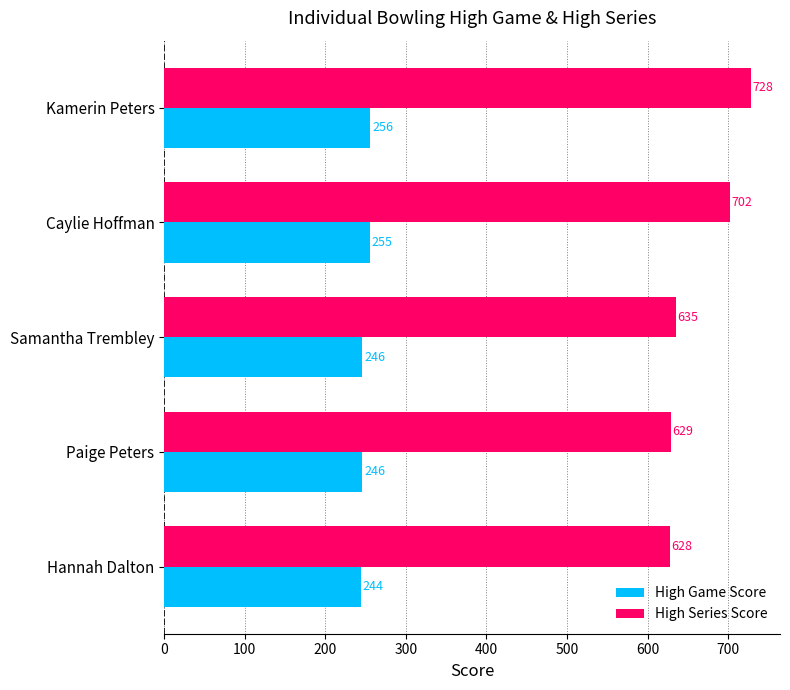

At Samantha Trembley, list the series in order from smallest to largest.

High Game Score, High Series Score